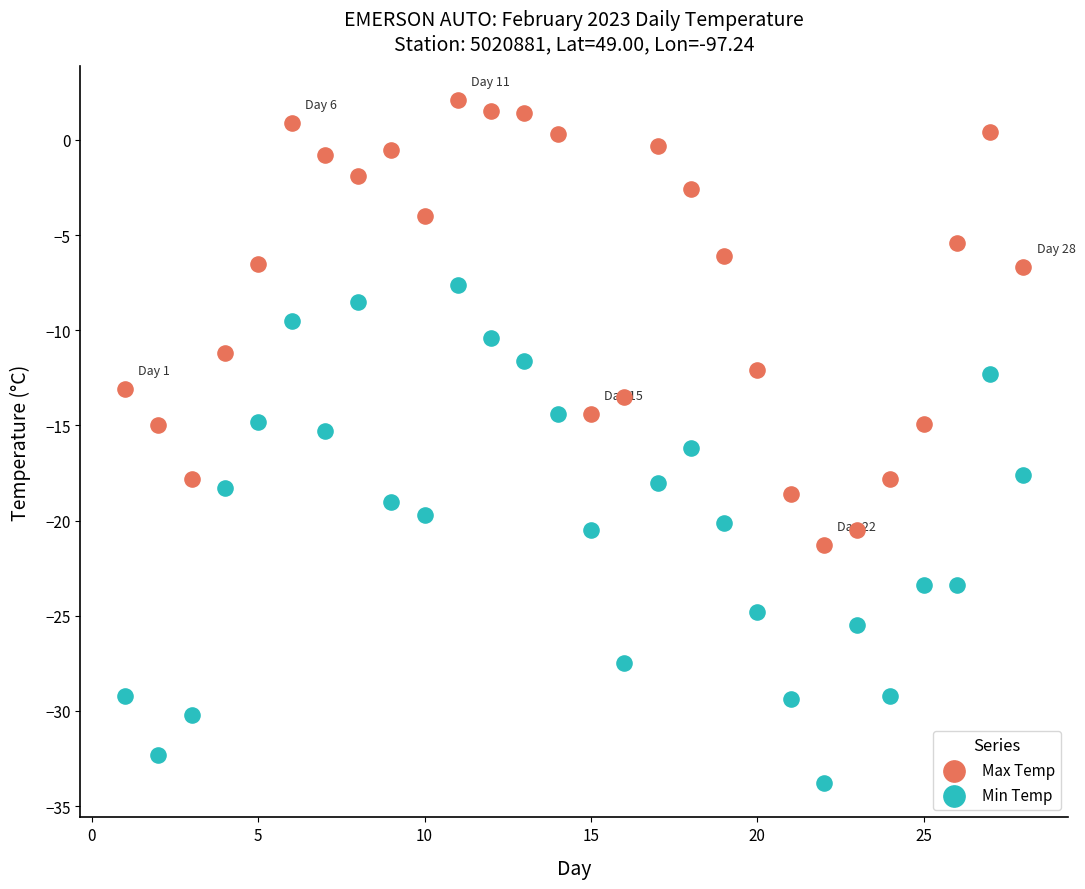

Across all data points, what is the range of Y values (max minus min)?

35.9